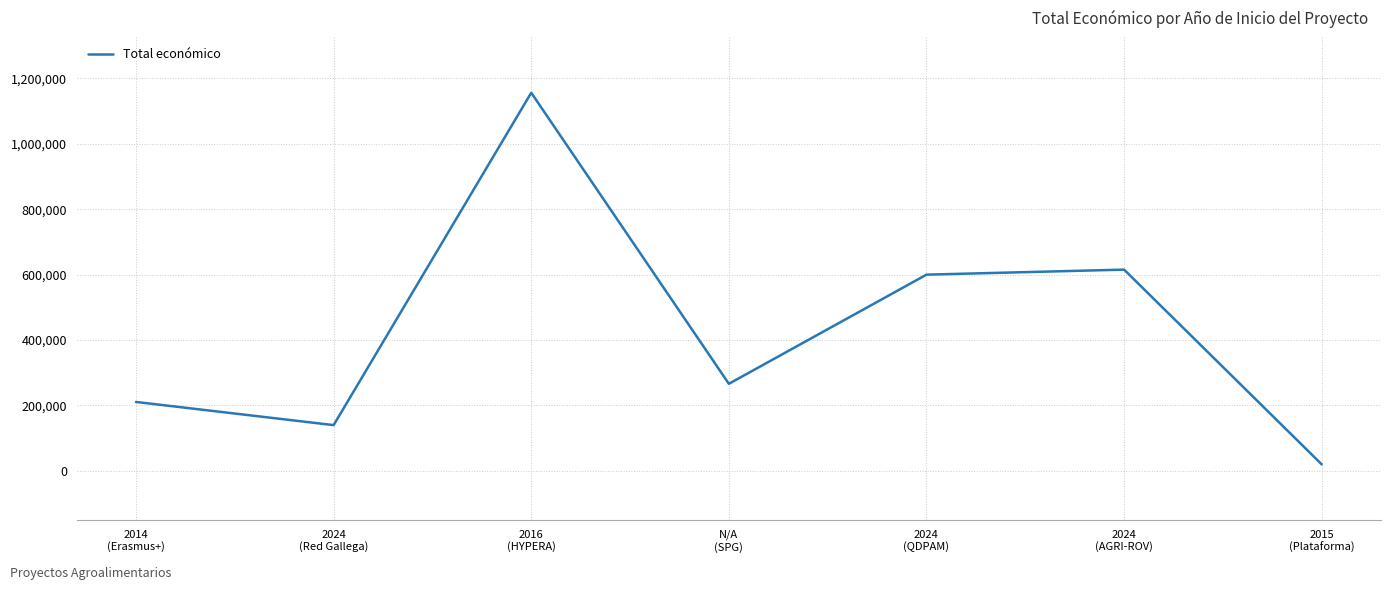

What is the difference between the values at 2024
(QDPAM) and 2024
(Red Gallega)?

460086